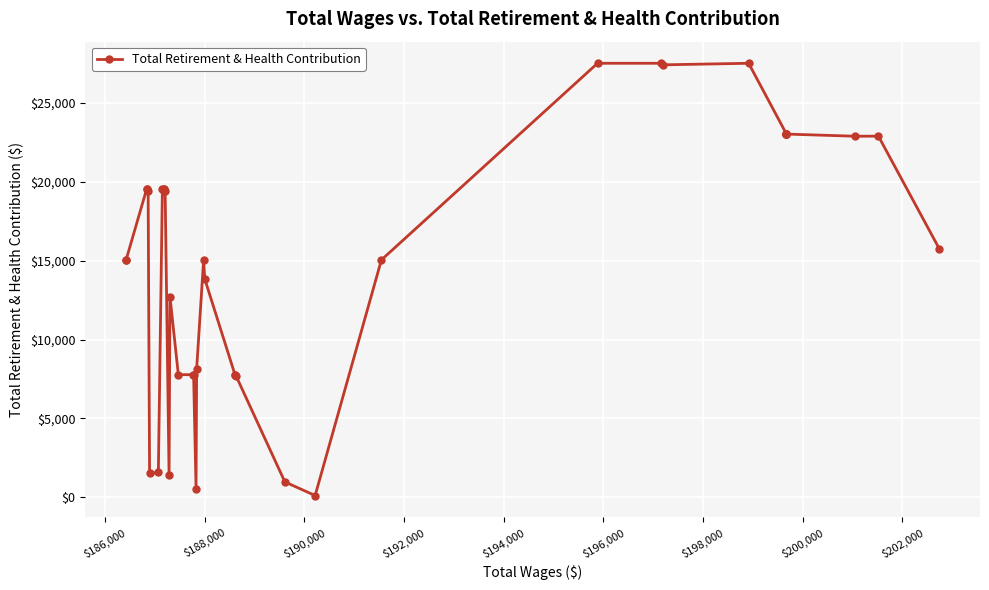

True or false: the data shows 11087 at 29.

False